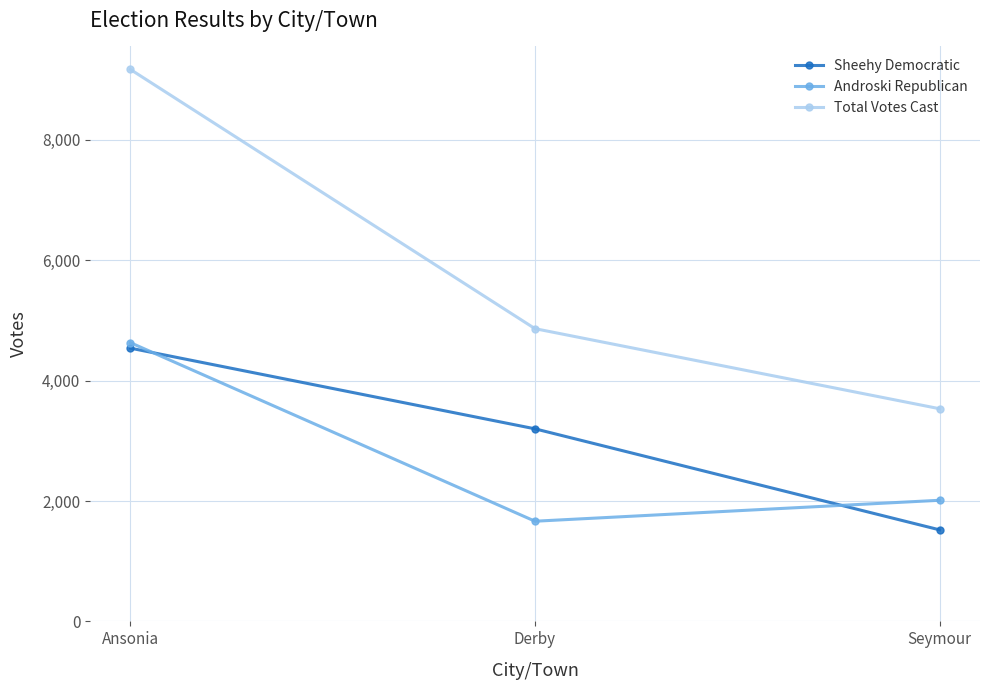

True or false: Androski Republican has a value of 4630 at Ansonia.

True